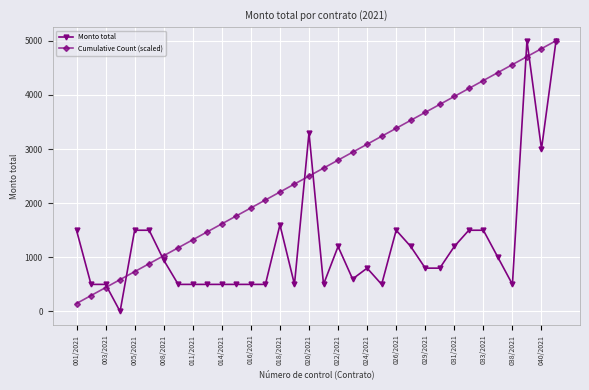

What is the value of the Cumulative Count (scaled) point at the 9th from the left?

1323.5